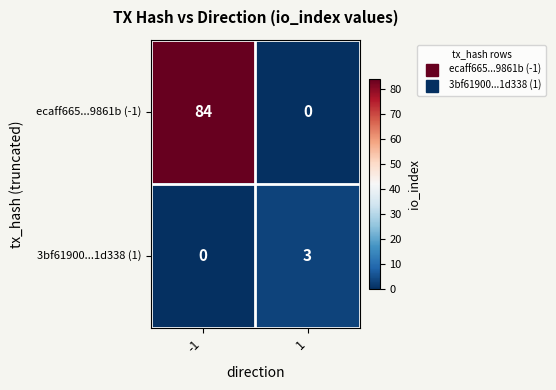

True or false: 3bf61900...1d338 (1) has a value of 2 at -1.

False